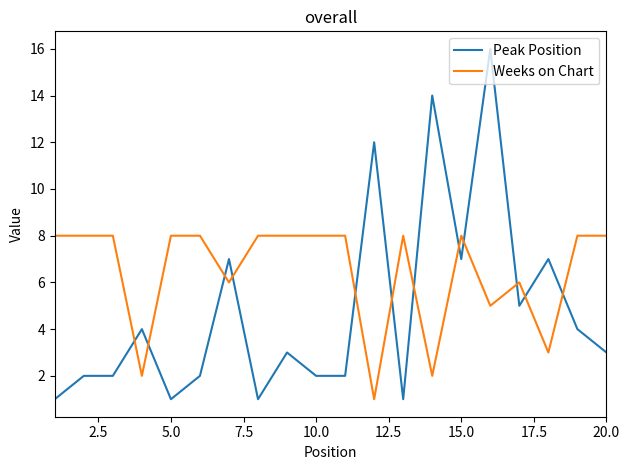

How many categories are shown in the chart?

20